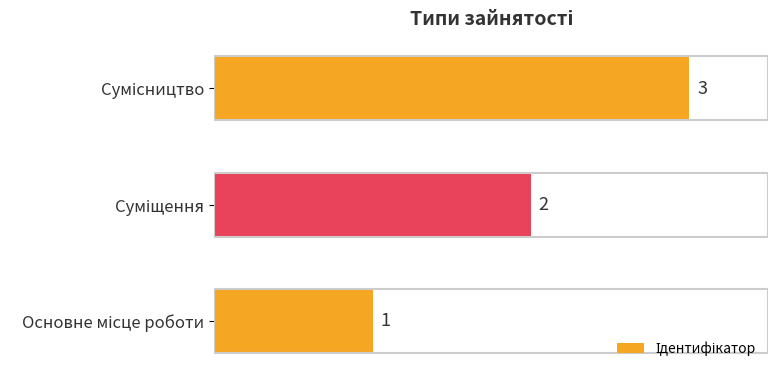

What is the greatest value displayed?

3